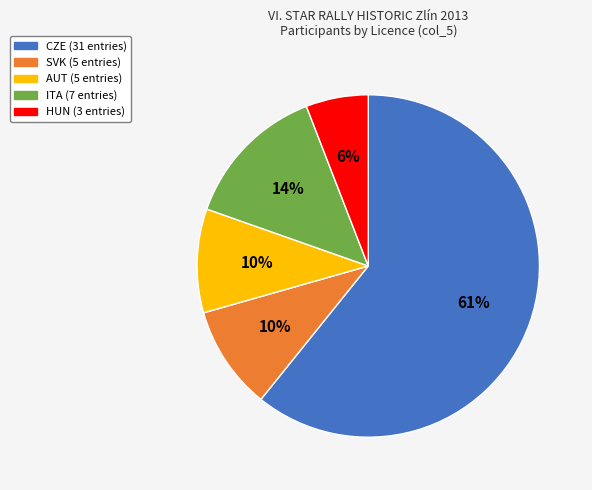

True or false: ITA accounts for 14% of the total.

True